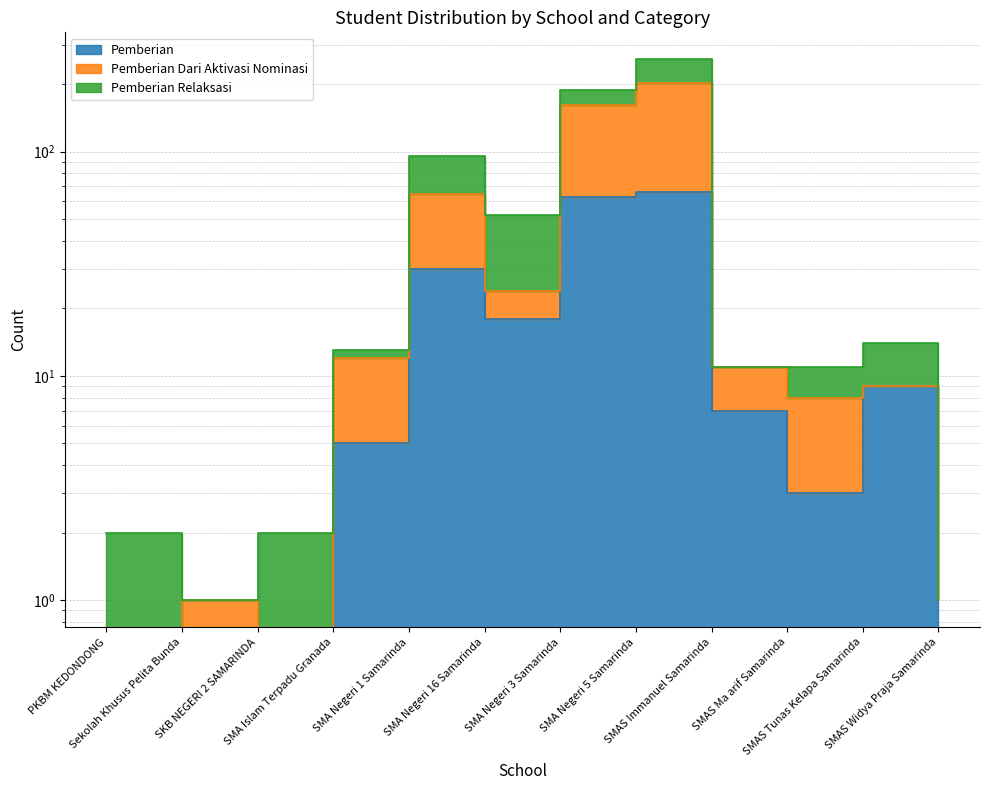

Which series has the largest total across all categories?

Pemberian Dari Aktivasi Nominasi